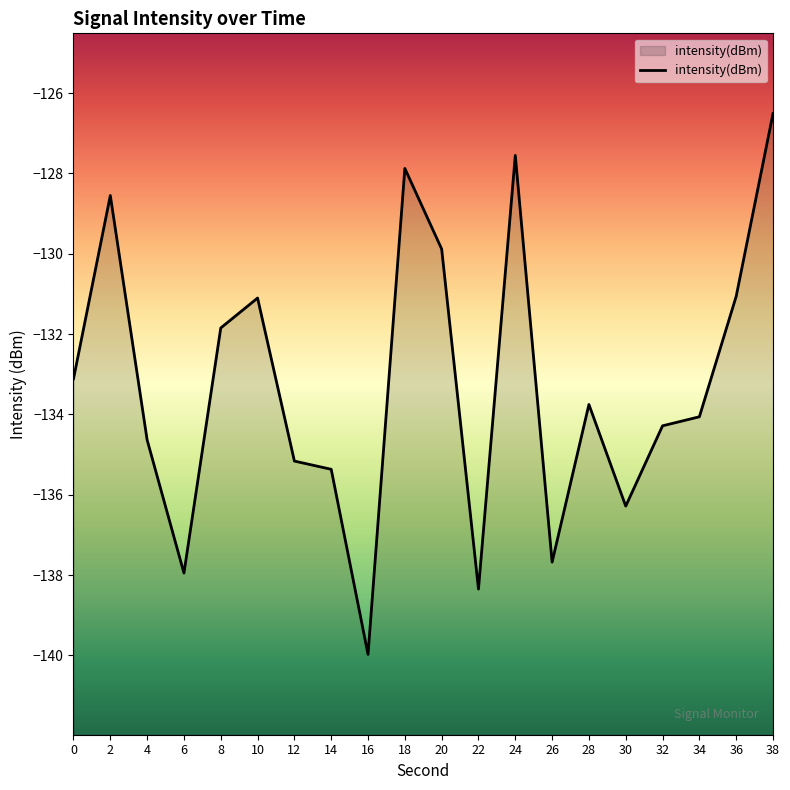

At which label does the data first exceed -133?

2